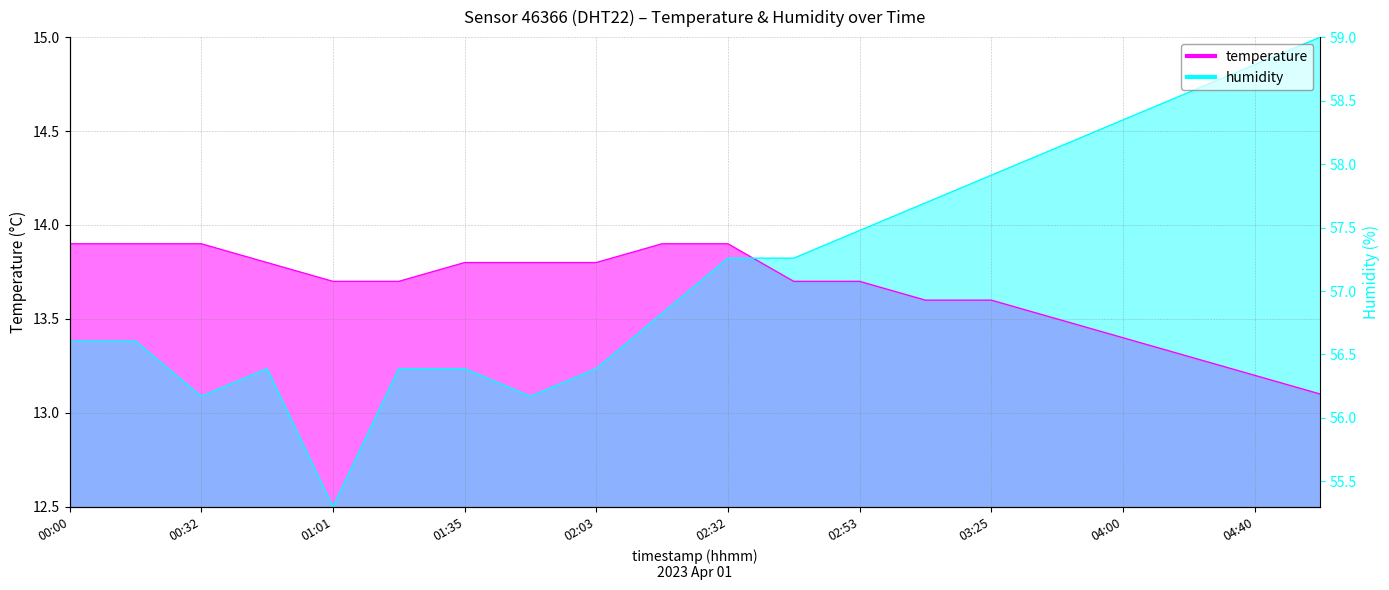

What is the difference between the humidity values at 02:03 and 02:53?

0.7